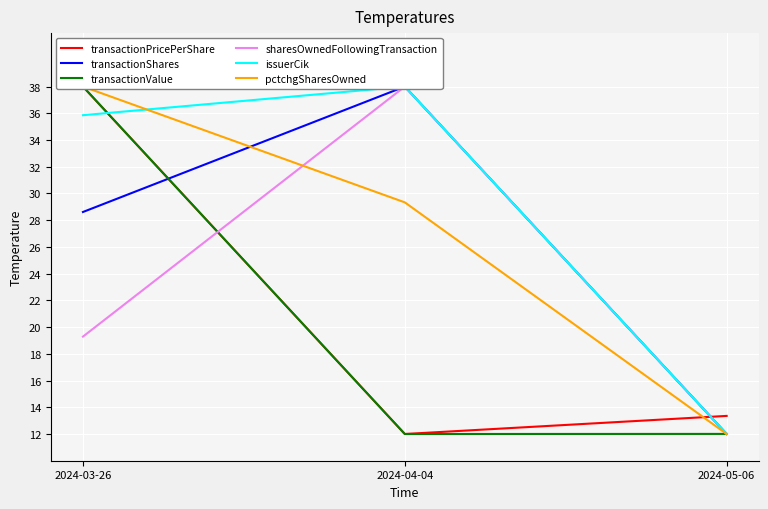

How many values in the transactionShares series exceed 28?

2